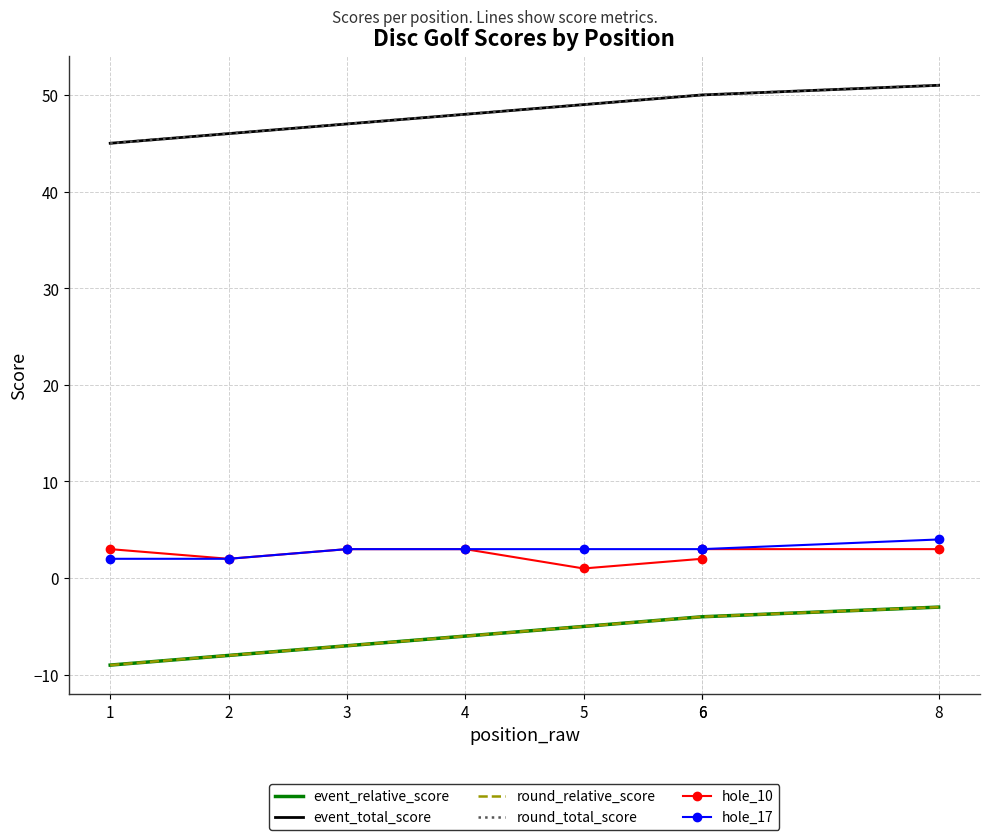

Is this an area chart (filled region under the line)?

No